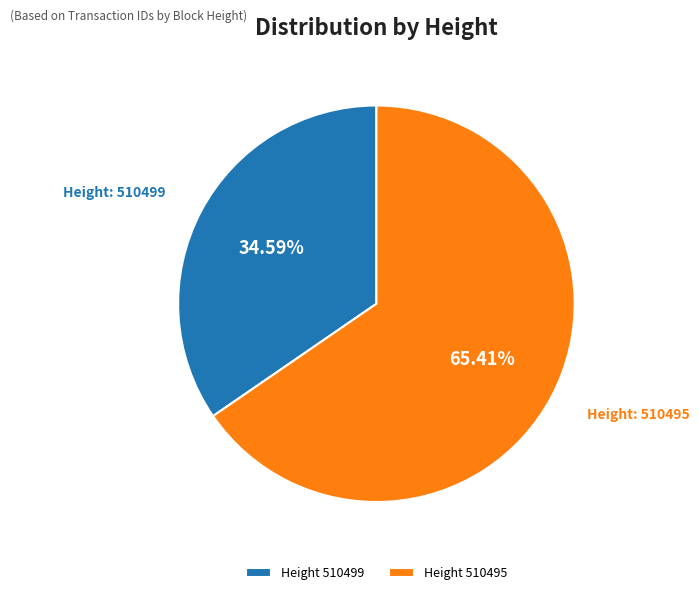

Rank the categories by value from highest to lowest.

Height 510495, Height 510499